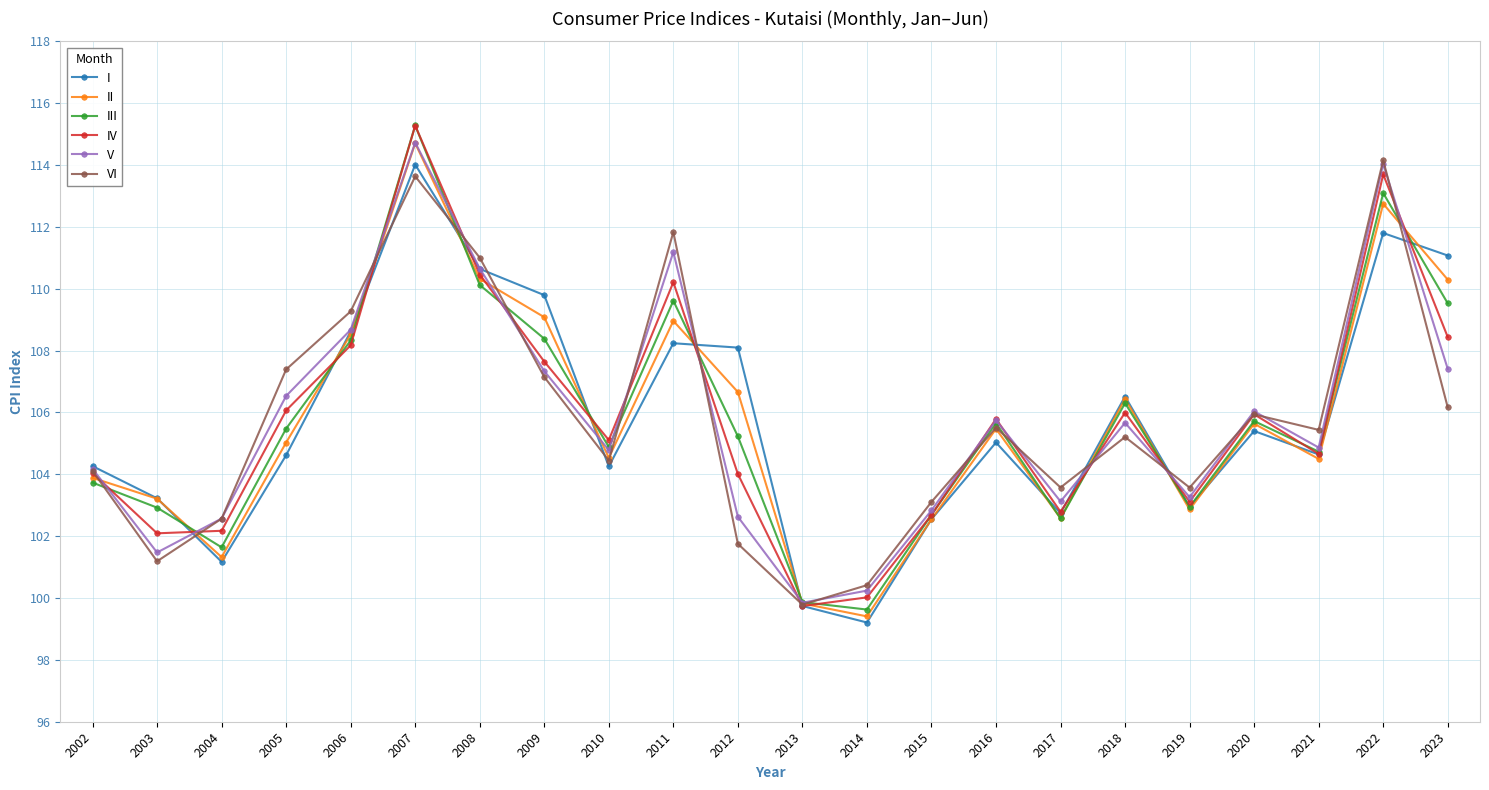

How many data points in I are above 105?

11